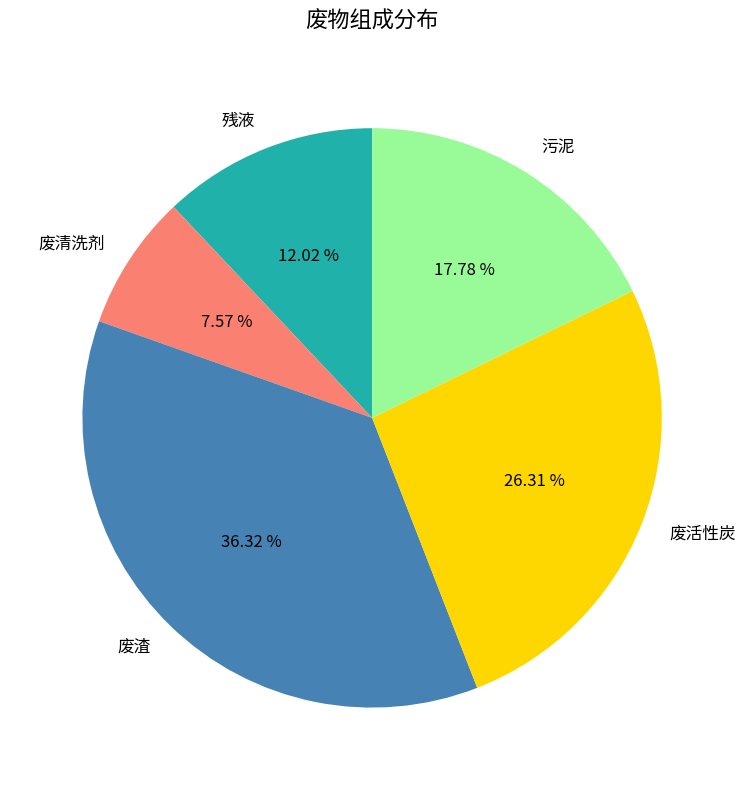

Do 残液 and 污泥 together represent more than half of the pie?

No